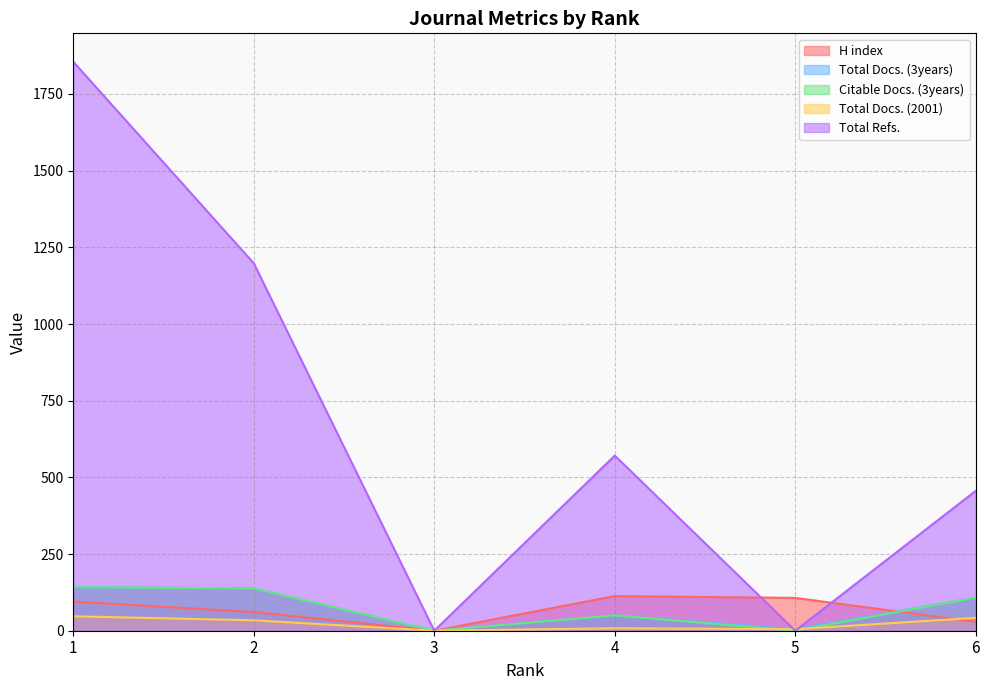

Reading left to right, what are all the values shown in this chart?

H index: 95	61	0	113	107	29
Total Docs. (3years): 142	138	0	50	5	108
Citable Docs. (3years): 142	138	0	50	0	108
Total Docs. (2001): 47	34	0	8	5	42
Total Refs.: 1855	1198	0	571	0	456